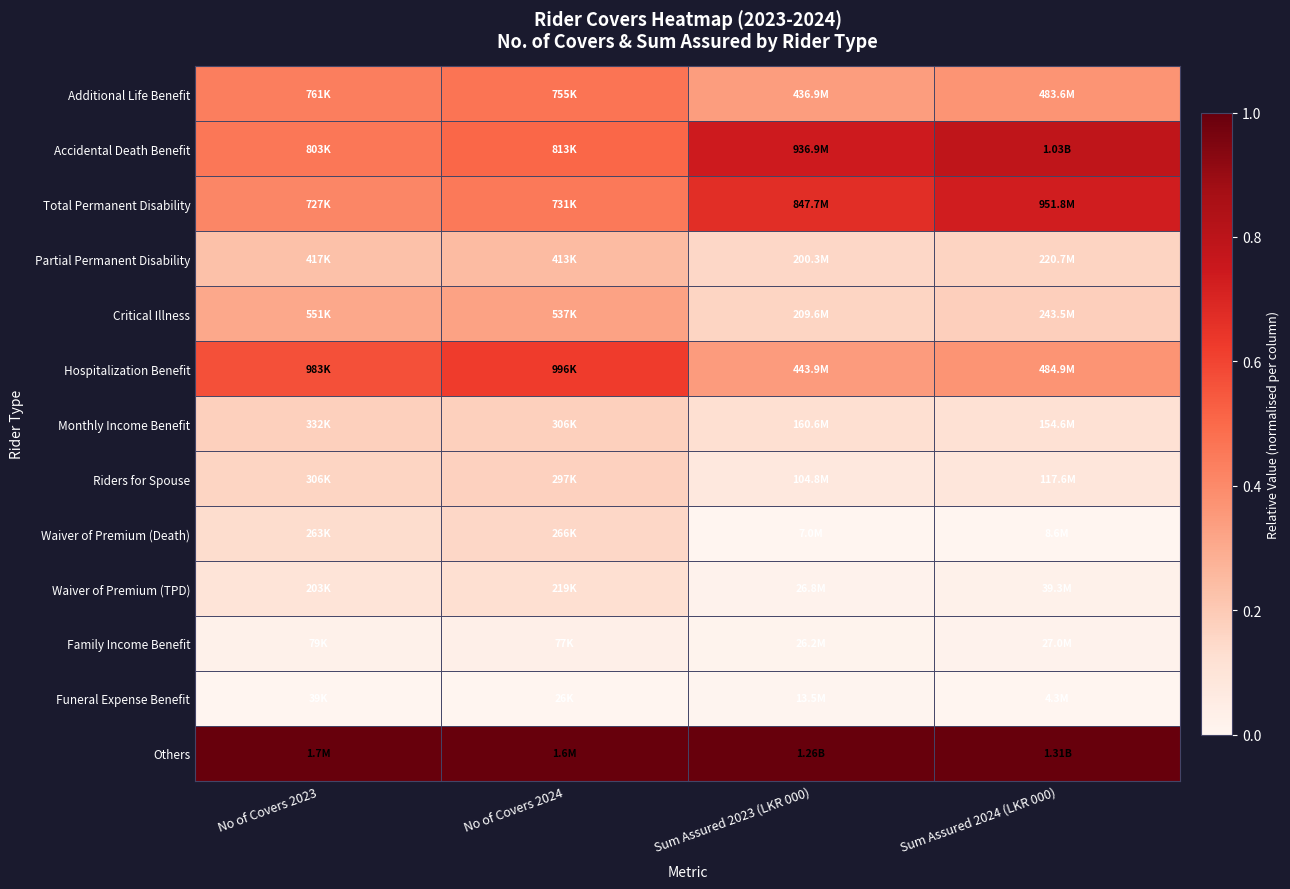

Which label corresponds to the largest value in the chart?

Sum Assured 2023 (LKR 000)